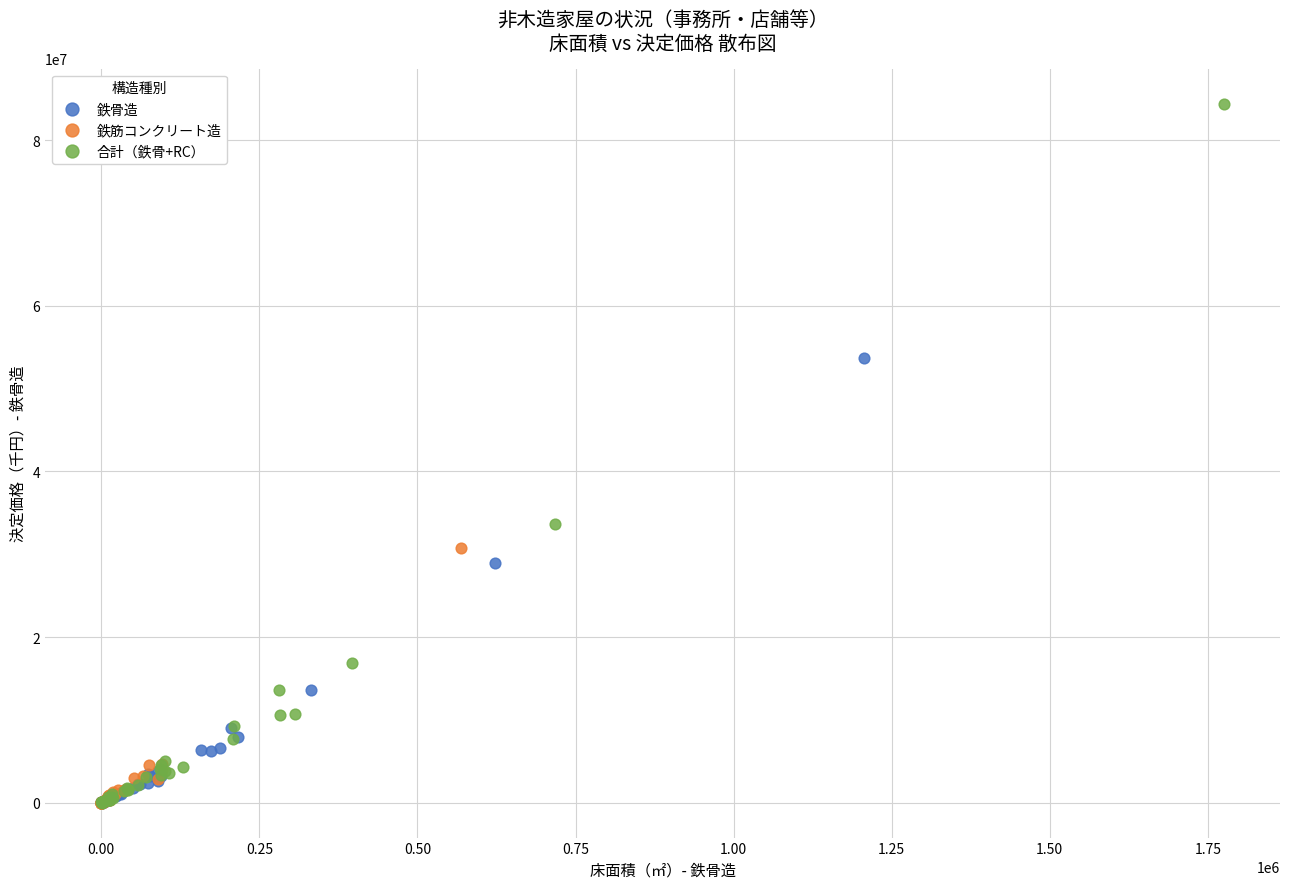

What are all the series names shown in the legend?

鉄骨造, 鉄筋コンクリート造, 合計（鉄骨+RC）